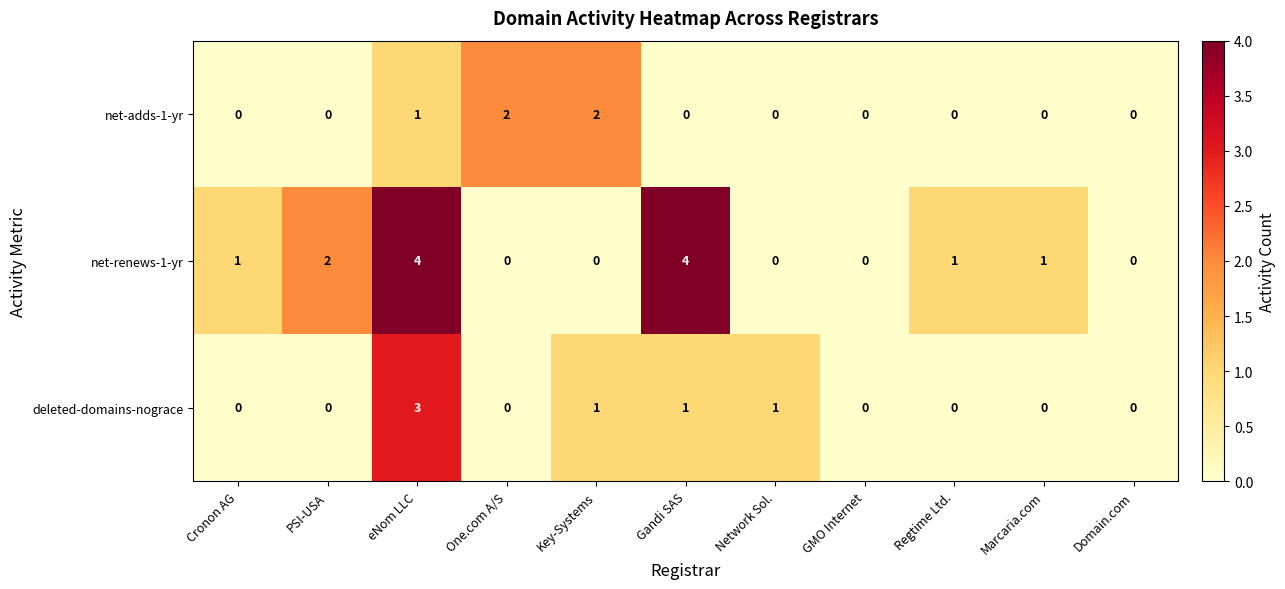

What is the sum of all deleted-domains-nograce values?

6